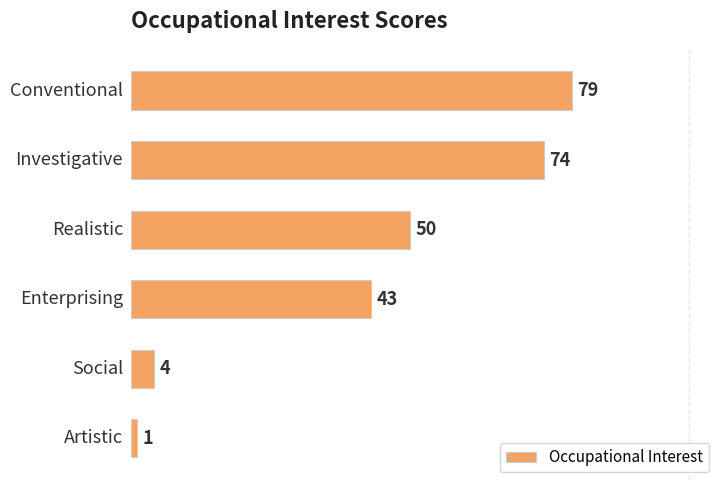

What is the value of the 5th bar from the top?

4